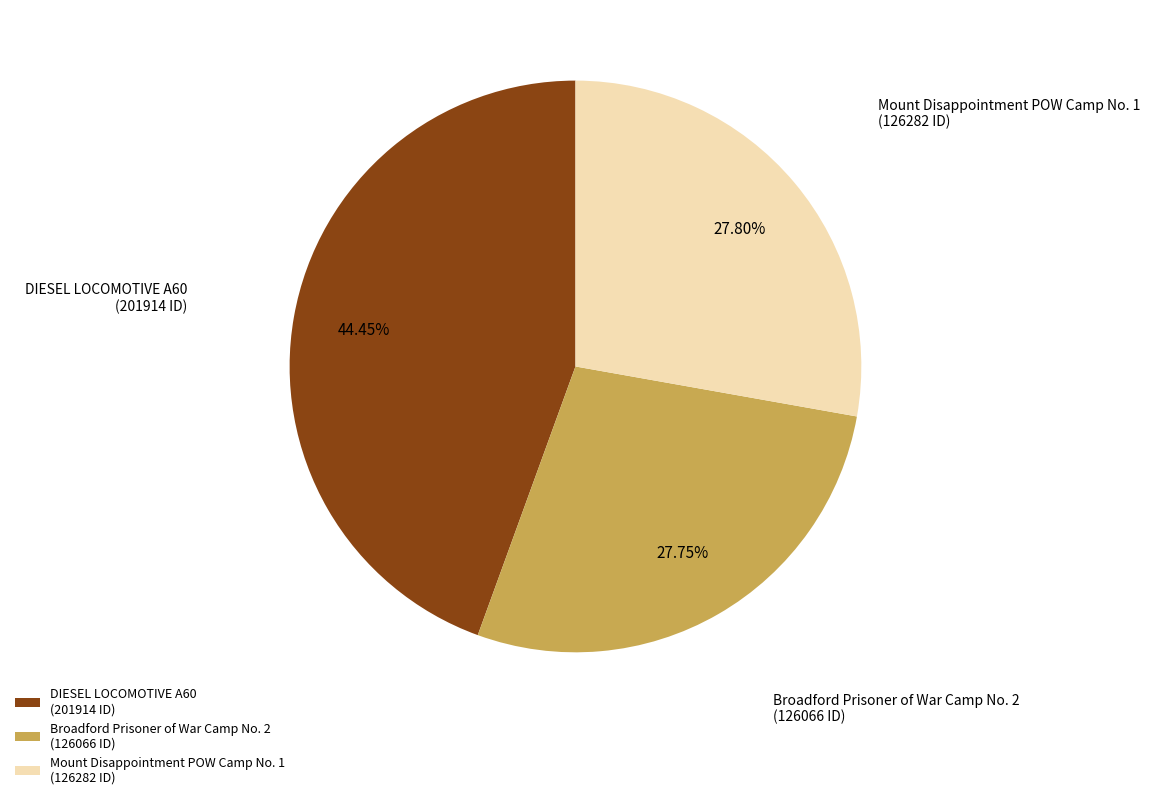

Count the number of slices in the pie.

3